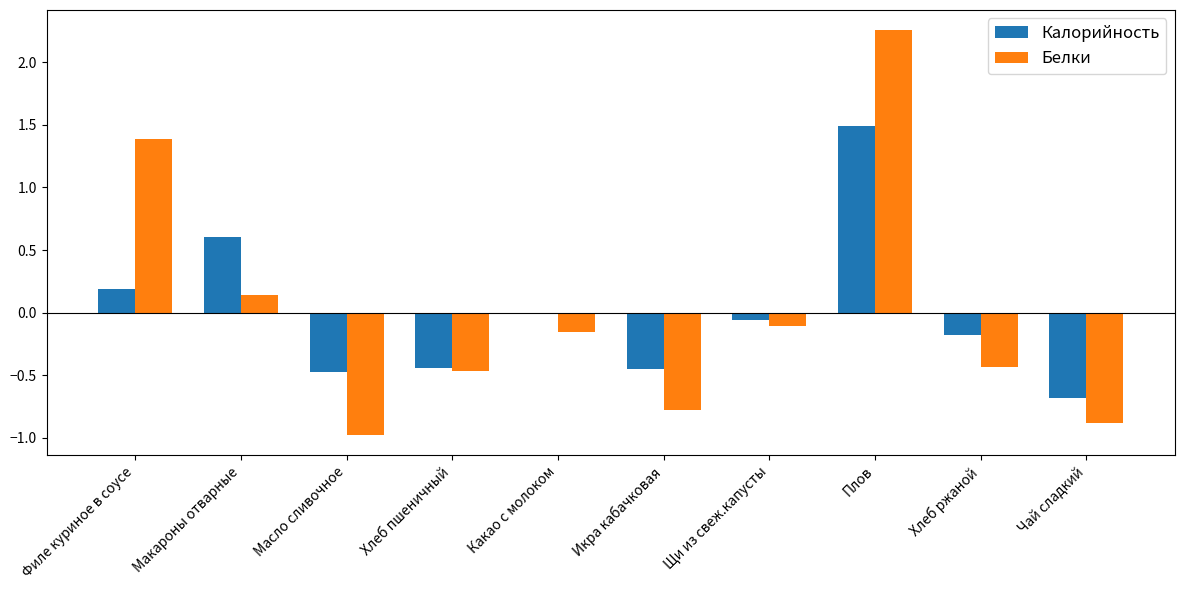

Is the value of Белки at Икра кабачковая greater than the value of Калорийность at Макароны отварные?

No